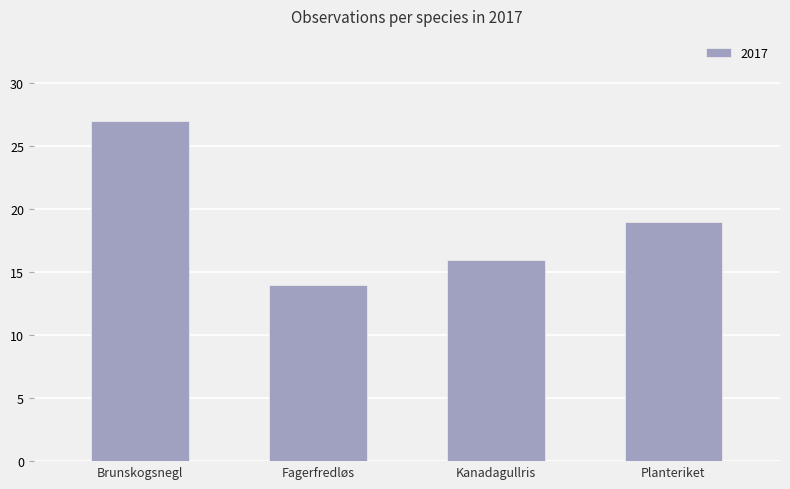

True or false: the data shows 27 at Brunskogsnegl.

True